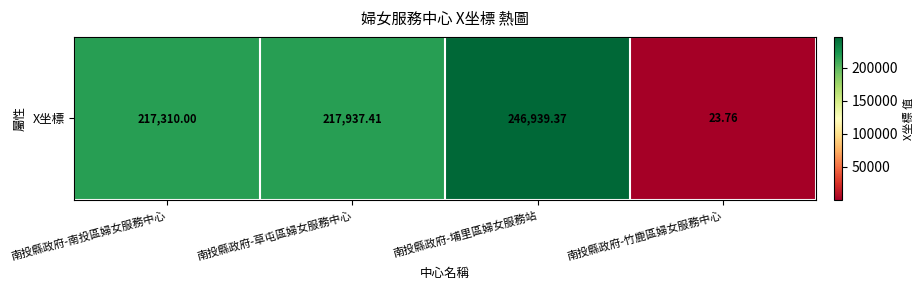

Rank the categories by value from highest to lowest.

南投縣政府-埔里區婦女服務站, 南投縣政府-草屯區婦女服務中心, 南投縣政府-南投區婦女服務中心, 南投縣政府-竹鹿區婦女服務中心